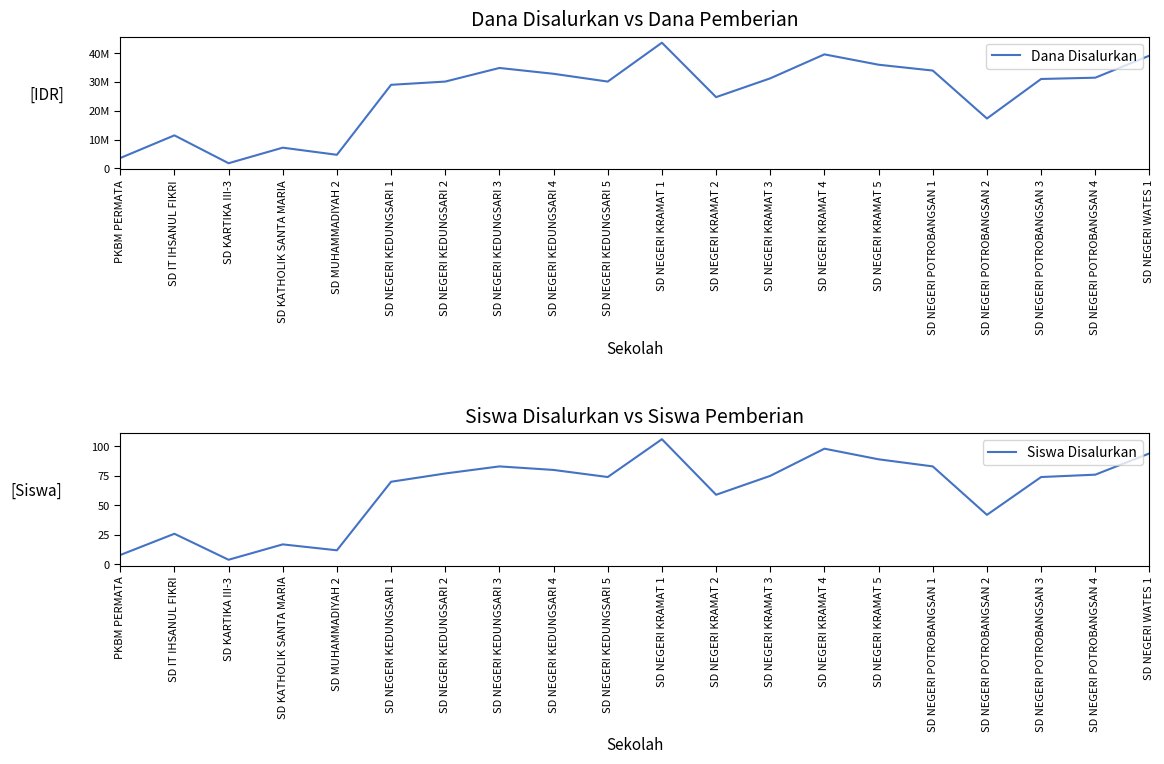

In Siswa Disalurkan, how many points are lower than both neighbors (excluding endpoints)?

5